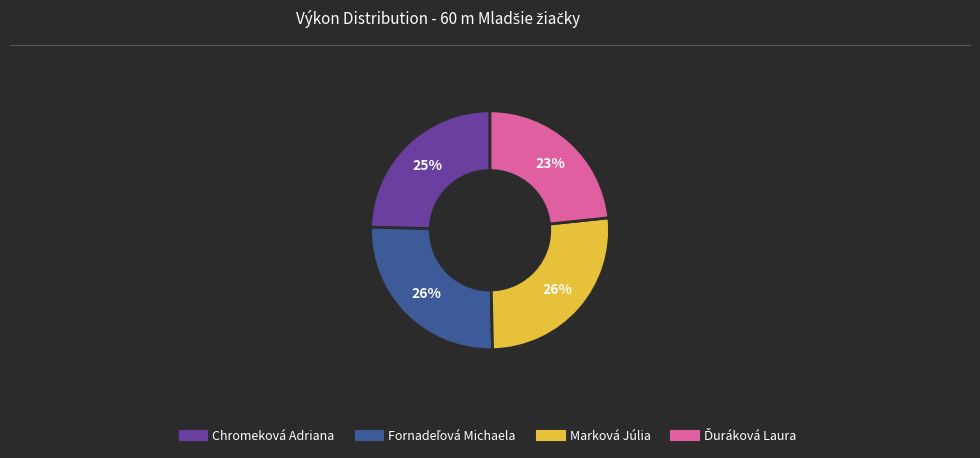

Is there a majority slice in this chart?

No